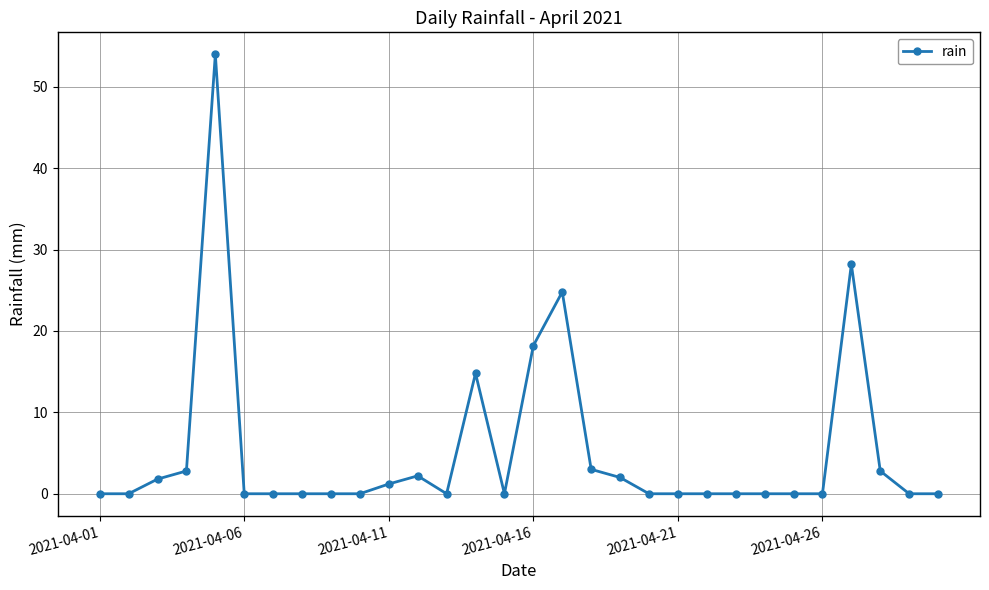

What is the greatest value displayed?

54.0